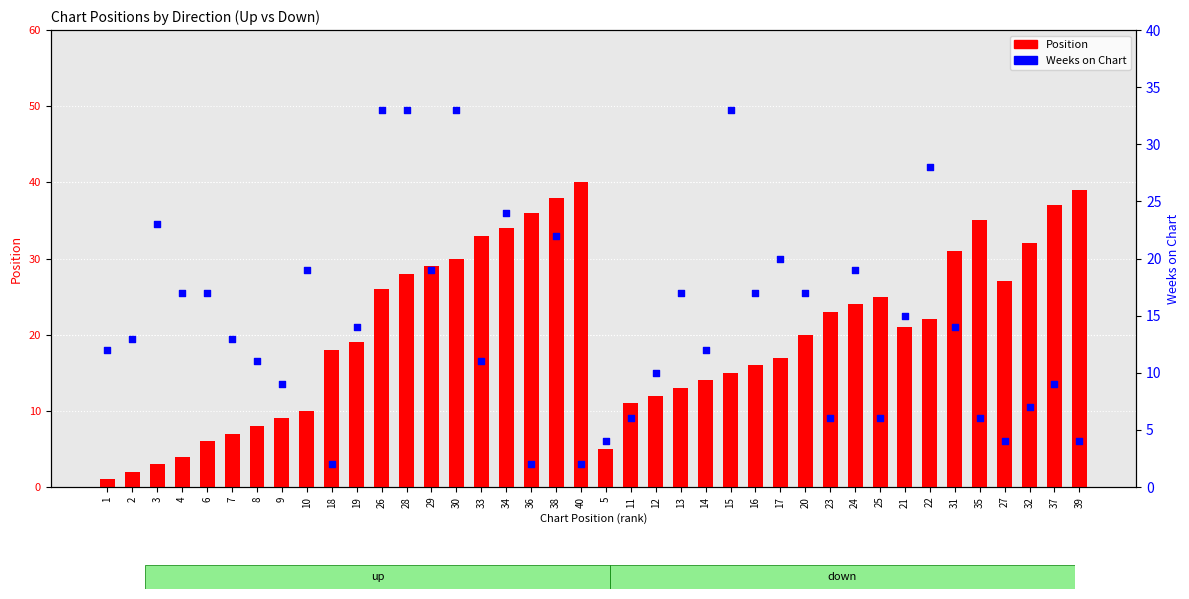

Is the value of Weeks on Chart at 20 greater than the value of Position at 29?

No